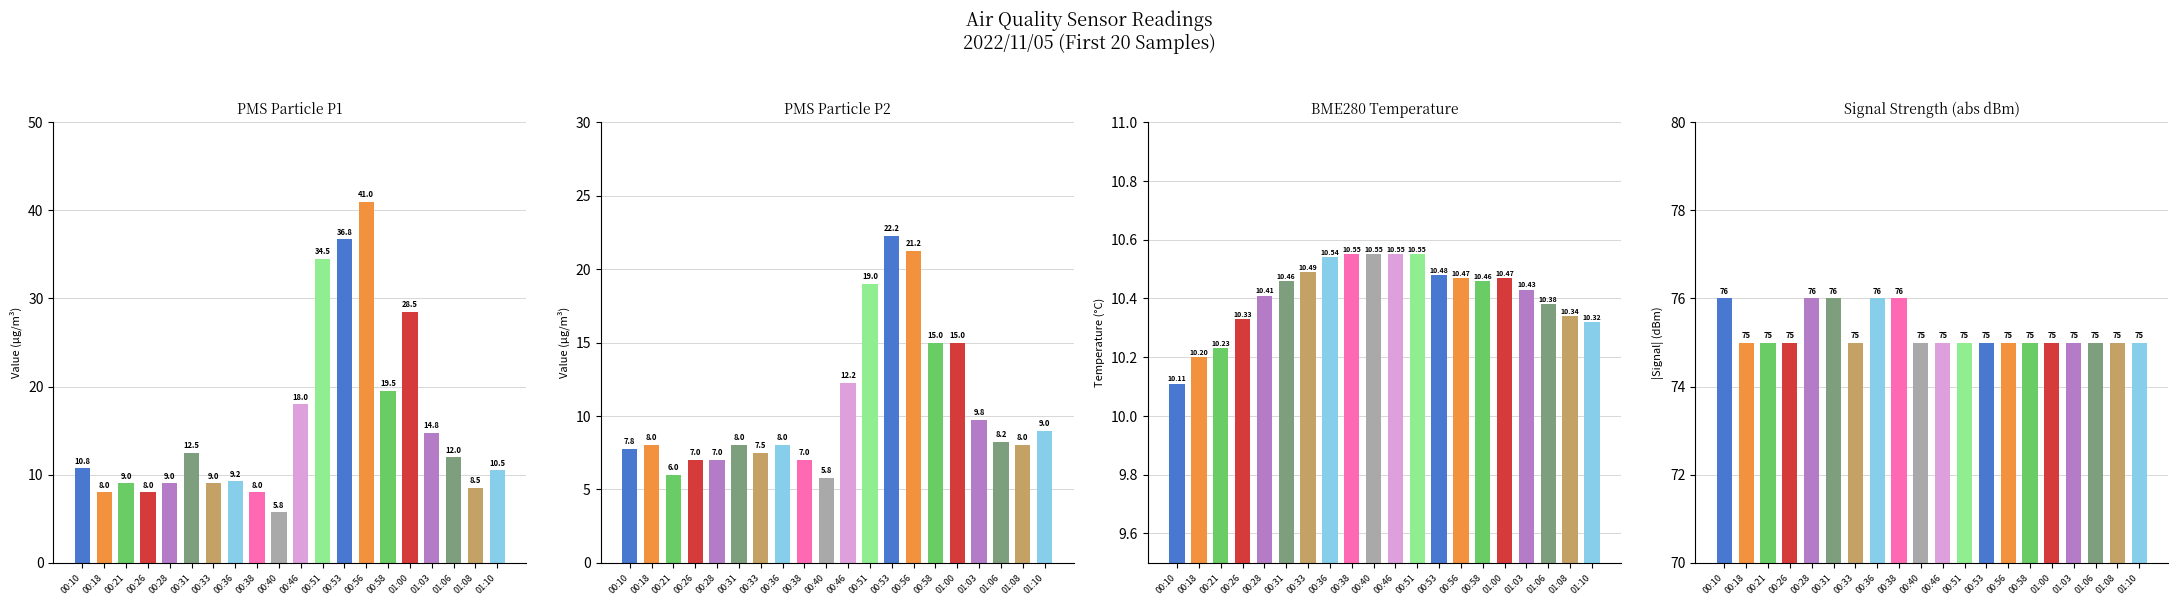

What position from the right is 00:56?

7